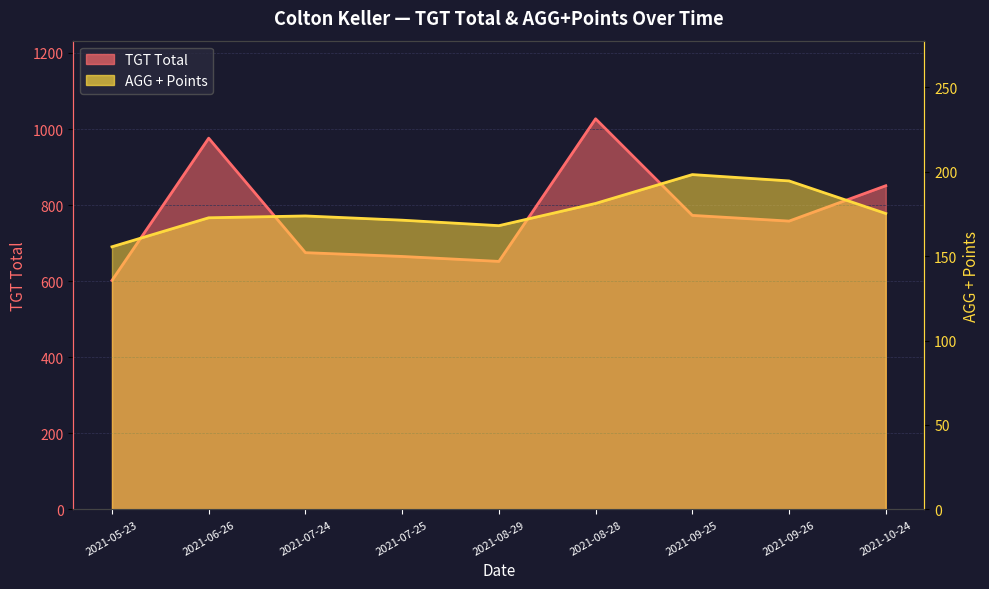

Where is the first local maximum for TGT Total?

2021-06-26